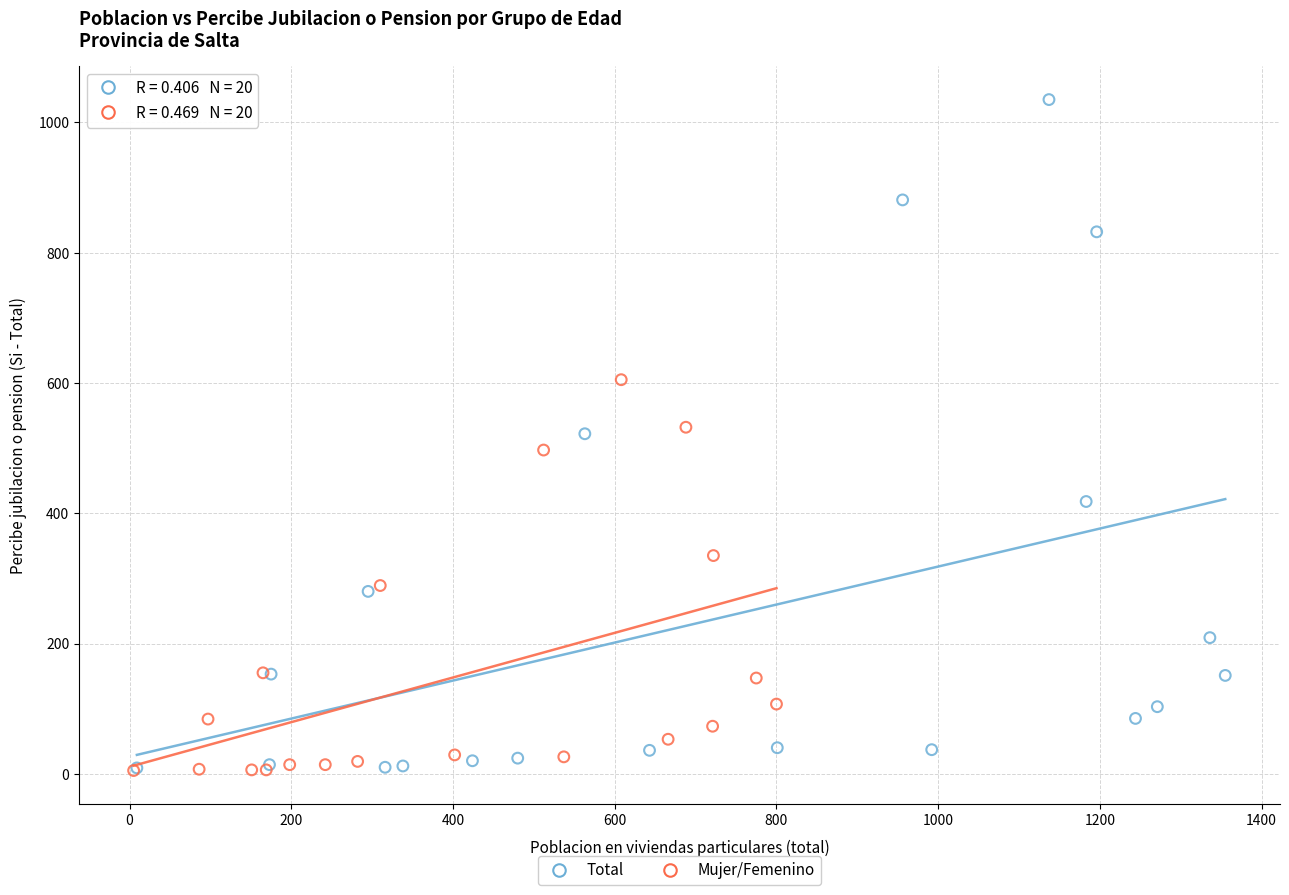

Which series reaches the maximum Y coordinate?

Total